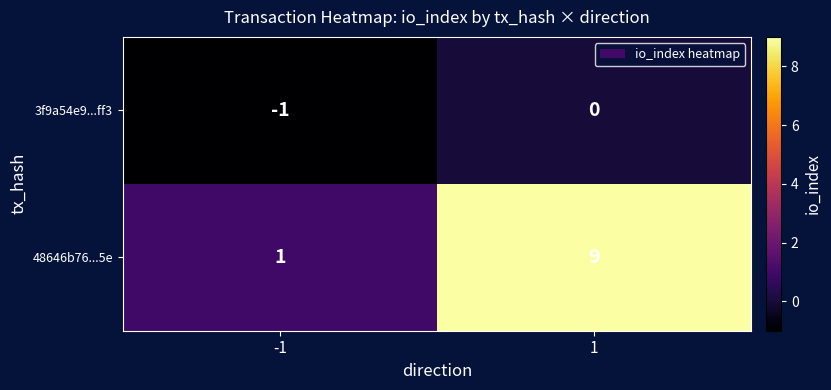

What is the difference between the maximum and minimum values in the 48646b76...5e series?

8